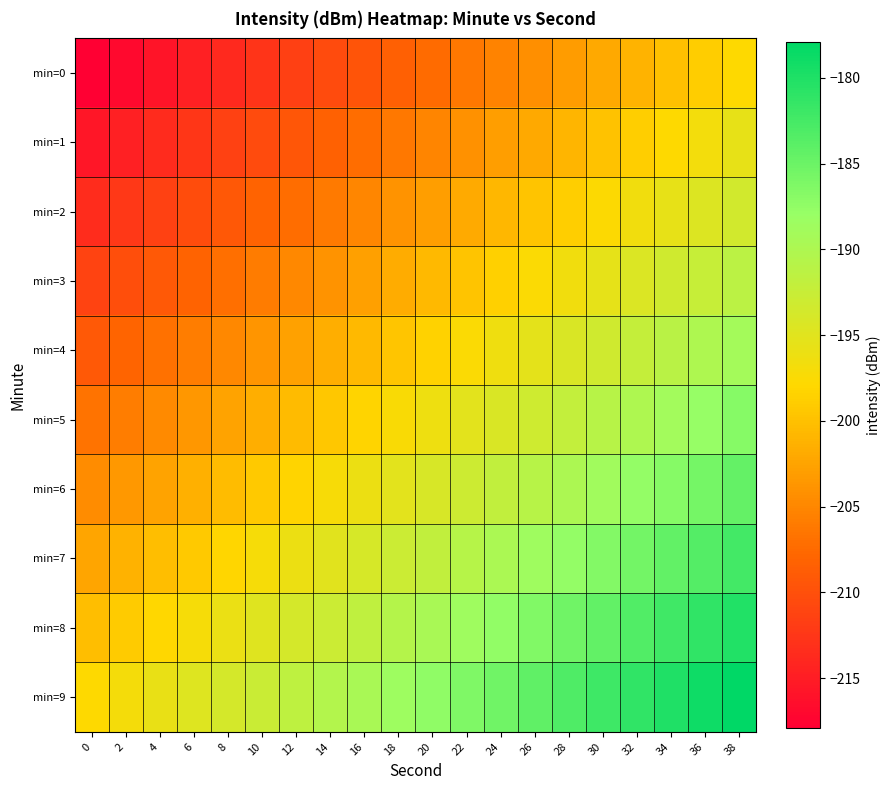

Reading right to left, transcribe all the data shown in this chart.

min=0: 38=-197.9	36=-199.0	34=-200.0	32=-201.1	30=-202.1	28=-203.2	26=-204.2	24=-205.3	22=-206.3	20=-207.4	18=-208.4	16=-209.5	14=-210.5	12=-211.6	10=-212.7	8=-213.7	6=-214.8	4=-215.8	2=-216.9	0=-217.9
min=1: 38=-195.7	36=-196.7	34=-197.8	32=-198.9	30=-199.9	28=-201.0	26=-202.0	24=-203.1	22=-204.1	20=-205.2	18=-206.2	16=-207.3	14=-208.3	12=-209.4	10=-210.4	8=-211.5	6=-212.5	4=-213.6	2=-214.6	0=-215.7
min=2: 38=-193.5	36=-194.5	34=-195.6	32=-196.6	30=-197.7	28=-198.7	26=-199.8	24=-200.8	22=-201.9	20=-202.9	18=-204.0	16=-205.1	14=-206.1	12=-207.2	10=-208.2	8=-209.3	6=-210.3	4=-211.4	2=-212.4	0=-213.5
min=3: 38=-191.3	36=-192.3	34=-193.4	32=-194.4	30=-195.5	28=-196.5	26=-197.6	24=-198.6	22=-199.7	20=-200.7	18=-201.8	16=-202.8	14=-203.9	12=-204.9	10=-206.0	8=-207.0	6=-208.1	4=-209.1	2=-210.2	0=-211.3
min=4: 38=-189.0	36=-190.1	34=-191.1	32=-192.2	30=-193.2	28=-194.3	26=-195.3	24=-196.4	22=-197.4	20=-198.5	18=-199.6	16=-200.6	14=-201.7	12=-202.7	10=-203.8	8=-204.8	6=-205.9	4=-206.9	2=-208.0	0=-209.0
min=5: 38=-186.8	36=-187.9	34=-188.9	32=-190.0	30=-191.0	28=-192.1	26=-193.1	24=-194.2	22=-195.2	20=-196.3	18=-197.3	16=-198.4	14=-199.4	12=-200.5	10=-201.5	8=-202.6	6=-203.6	4=-204.7	2=-205.8	0=-206.8
min=6: 38=-184.6	36=-185.6	34=-186.7	32=-187.7	30=-188.8	28=-189.8	26=-190.9	24=-192.0	22=-193.0	20=-194.1	18=-195.1	16=-196.2	14=-197.2	12=-198.3	10=-199.3	8=-200.4	6=-201.4	4=-202.5	2=-203.5	0=-204.6
min=7: 38=-182.4	36=-183.4	34=-184.5	32=-185.5	30=-186.6	28=-187.6	26=-188.7	24=-189.7	22=-190.8	20=-191.8	18=-192.9	16=-193.9	14=-195.0	12=-196.0	10=-197.1	8=-198.2	6=-199.2	4=-200.3	2=-201.3	0=-202.4
min=8: 38=-180.1	36=-181.2	34=-182.2	32=-183.3	30=-184.4	28=-185.4	26=-186.5	24=-187.5	22=-188.6	20=-189.6	18=-190.7	16=-191.7	14=-192.8	12=-193.8	10=-194.9	8=-195.9	6=-197.0	4=-198.0	2=-199.1	0=-200.1
min=9: 38=-177.9	36=-179.0	34=-180.0	32=-181.1	30=-182.1	28=-183.2	26=-184.2	24=-185.3	22=-186.3	20=-187.4	18=-188.4	16=-189.5	14=-190.5	12=-191.6	10=-192.7	8=-193.7	6=-194.8	4=-195.8	2=-196.9	0=-197.9